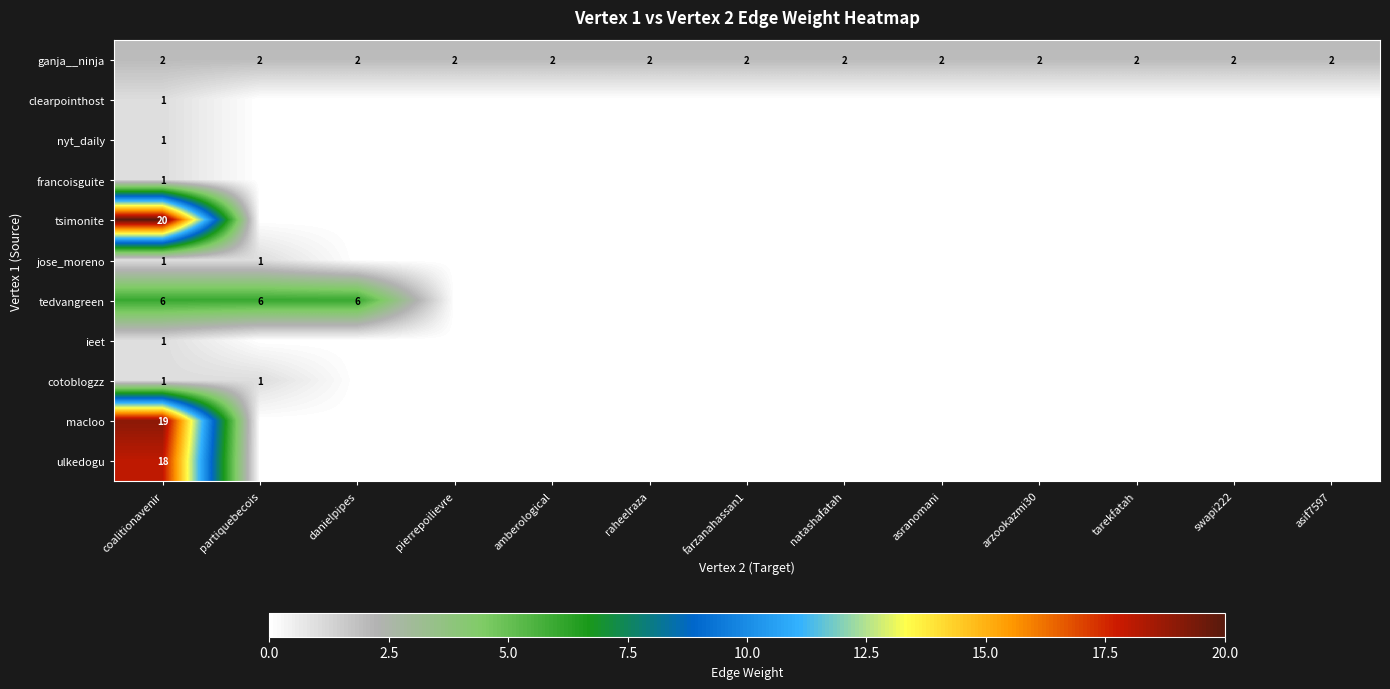

Is it true that clearpointhost equals 2 at coalitionavenir?

False